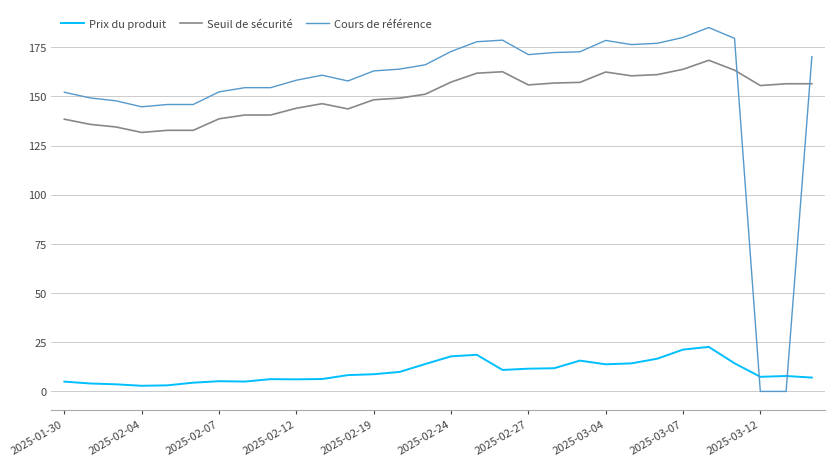

What is the sum of all Prix du produit values?

304.6